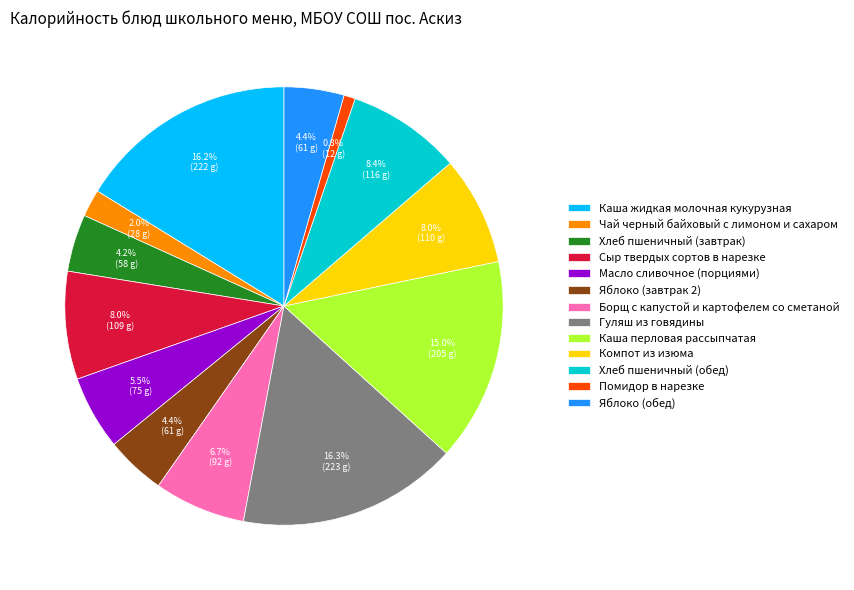

Count the number of slices in the pie.

13